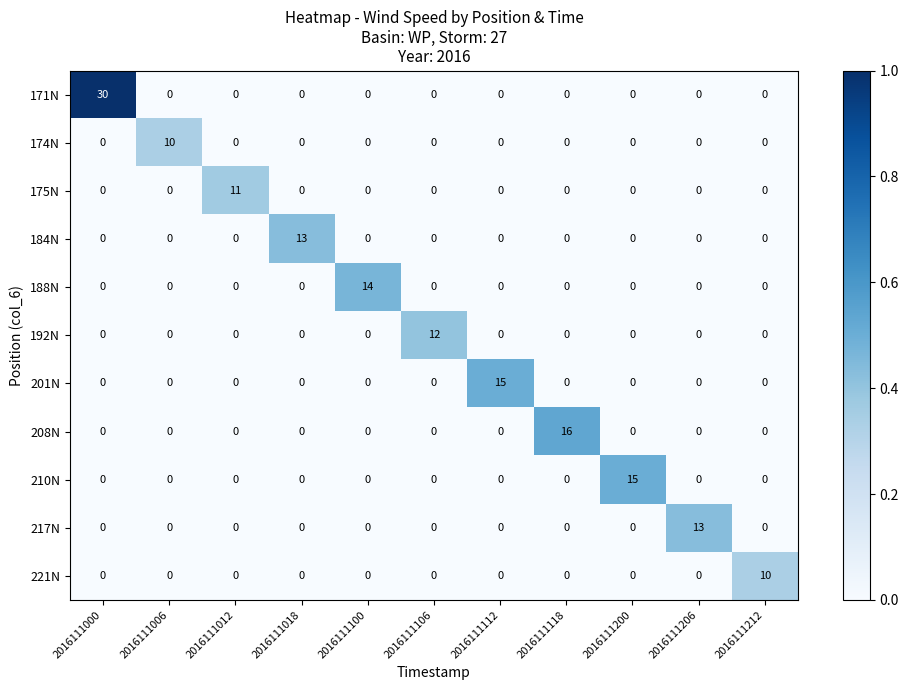

What is the total value across all series at 2016111018?

13